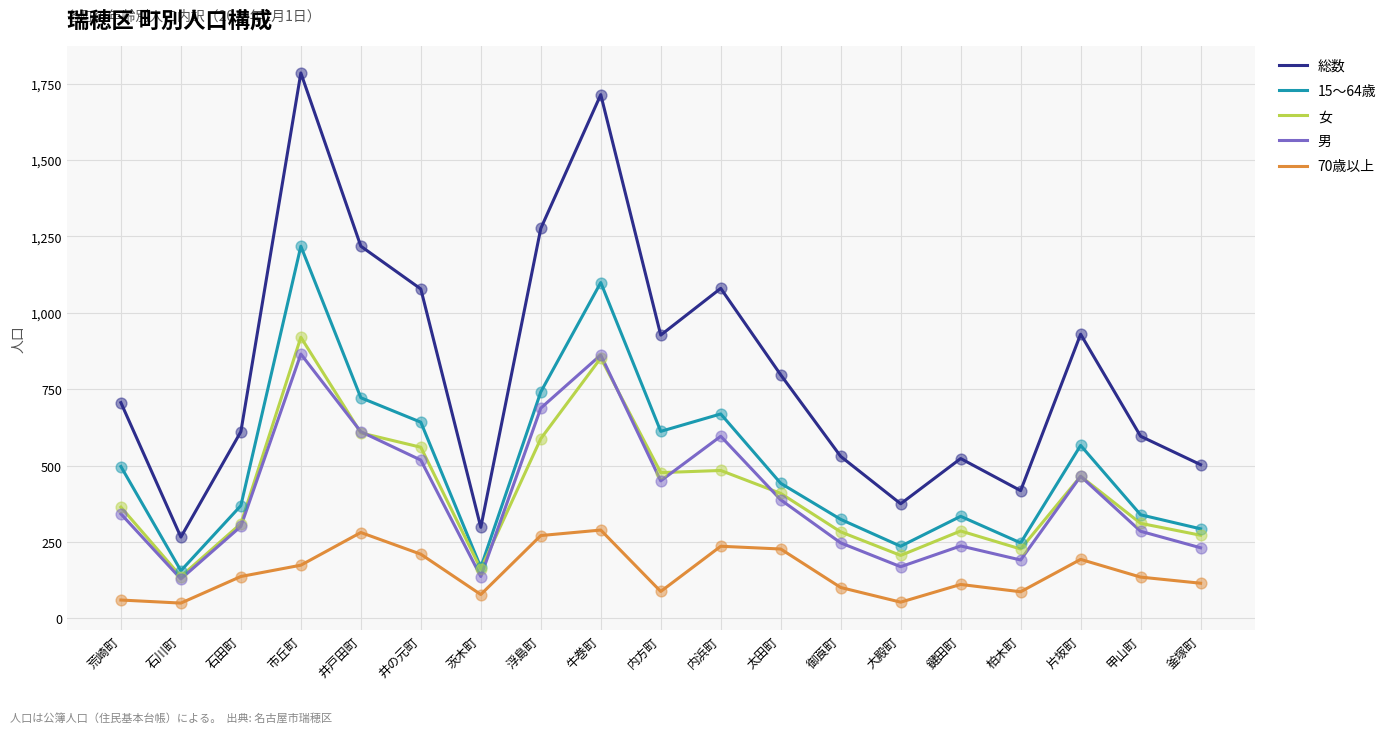

Which series has the largest total across all categories?

総数